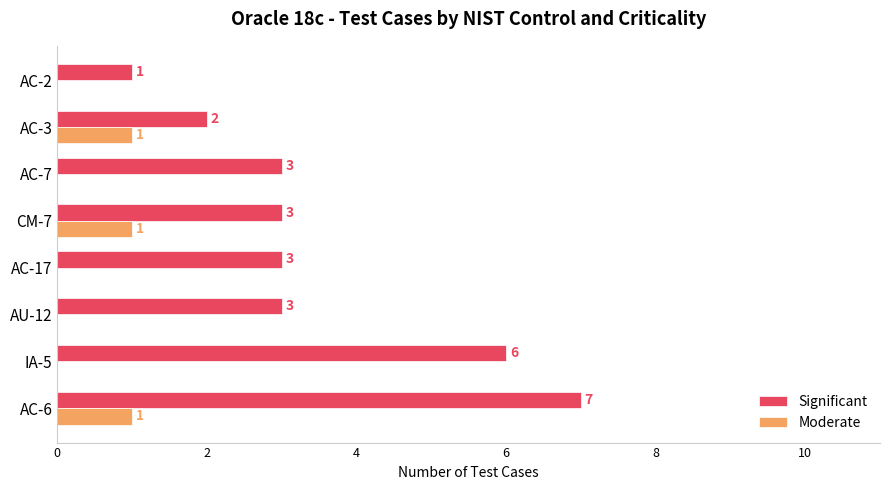

Which series changed the most between AC-6 and CM-7?

Significant